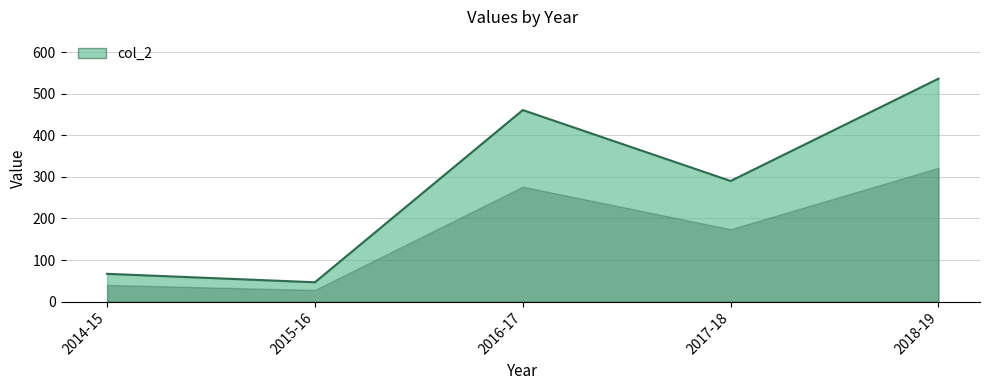

What is the ratio of the value at 2014-15 to the value at 2017-18?

0.2